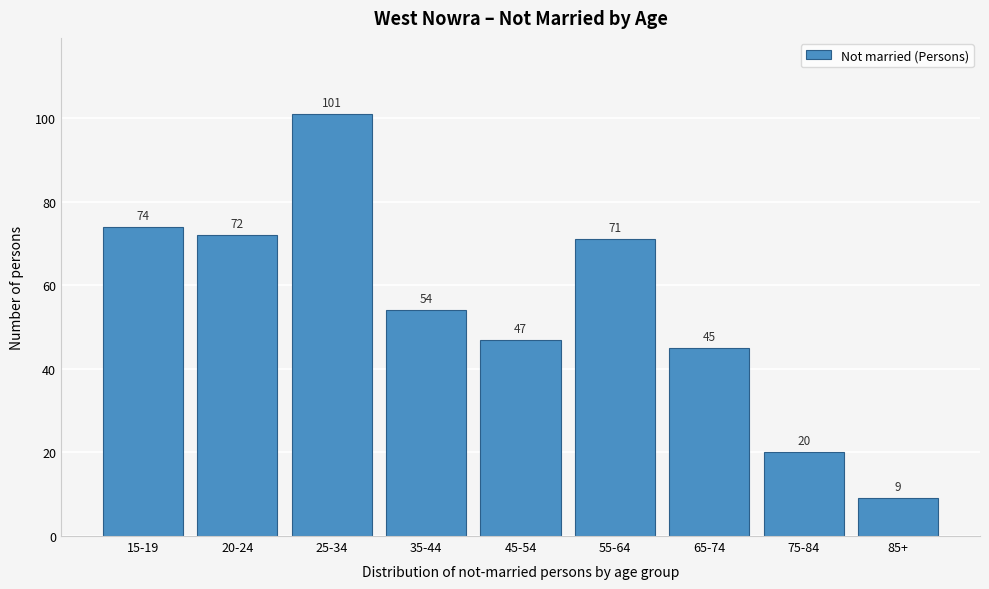

Reading left to right, extract all data points from this chart.

15-19=74	20-24=72	25-34=101	35-44=54	45-54=47	55-64=71	65-74=45	75-84=20	85+=9